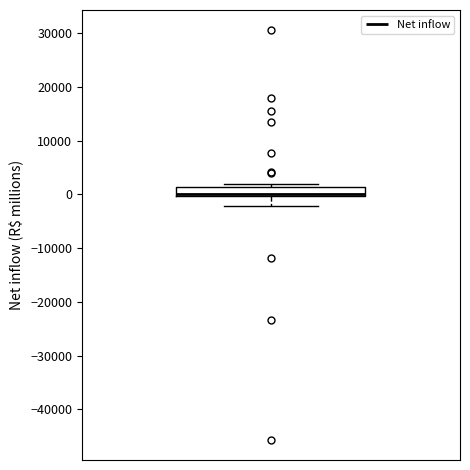

Where does the lower whisker of the box end on the y-axis? The values are not printed on the chart, so give them approximately, as read against the axis.

-2000